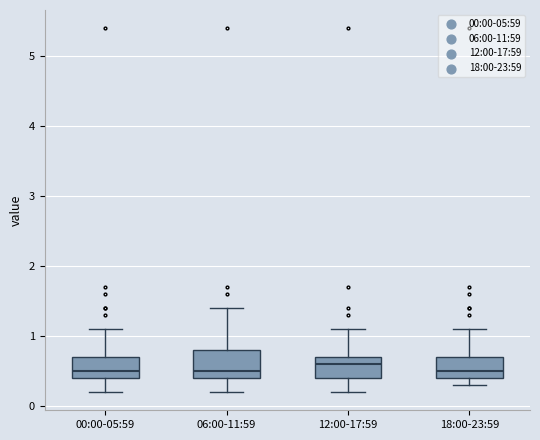

Comparing the boxes themselves (not the whiskers), which one is the tallest?

06:00-11:59